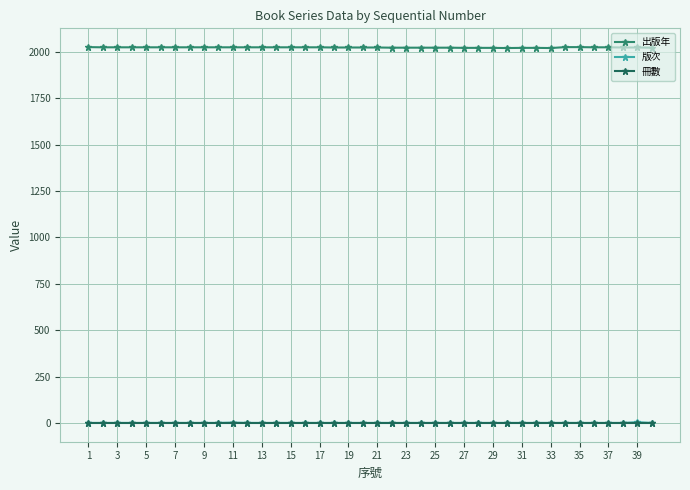

Which series has the widest spread of values?

出版年